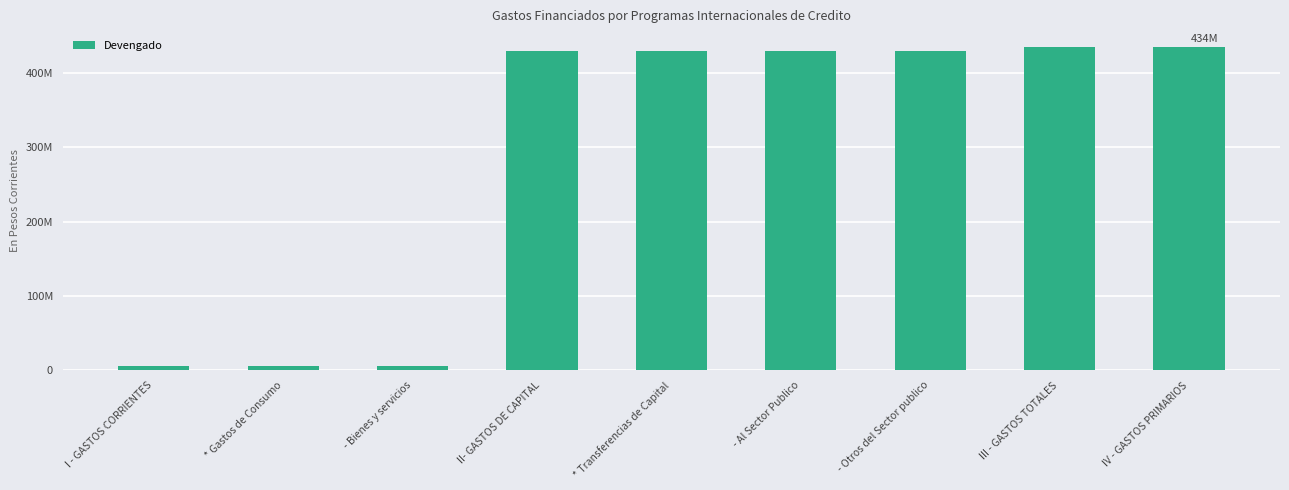

Rank the categories by value from lowest to highest.

I - GASTOS CORRIENTES, * Gastos de Consumo, - Bienes y servicios, II- GASTOS DE CAPITAL, * Transferencias de Capital, - Al Sector Publico, - Otros del Sector publico, III - GASTOS TOTALES, IV - GASTOS PRIMARIOS